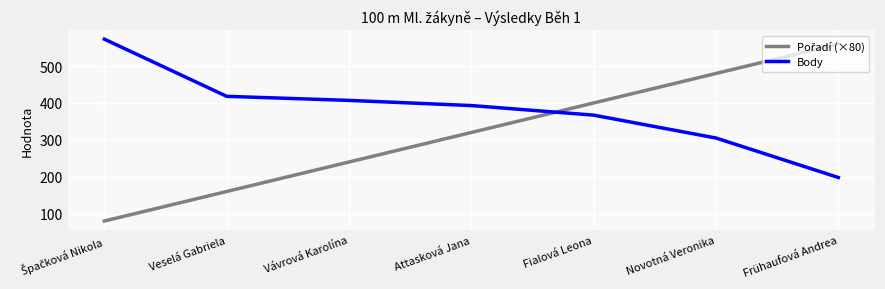

What is the approximate value of Body at Vávrová Karolína, to the nearest 5?

405